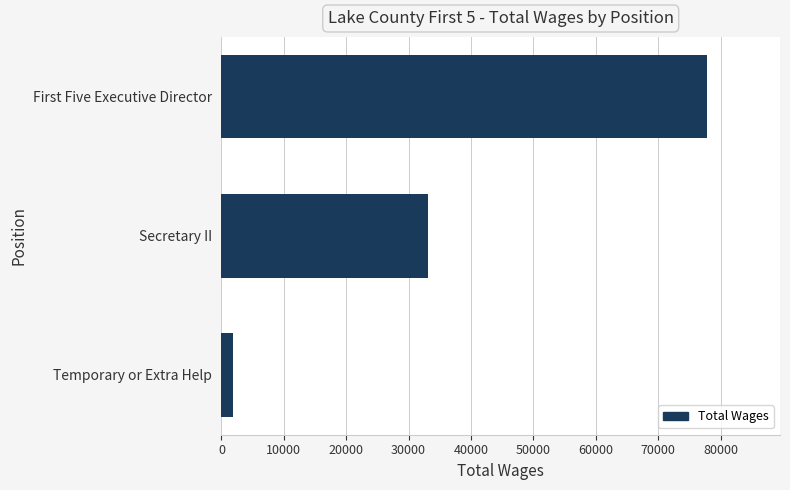

Reading top to bottom, what are all the values shown in this chart?

77849	33033	1871